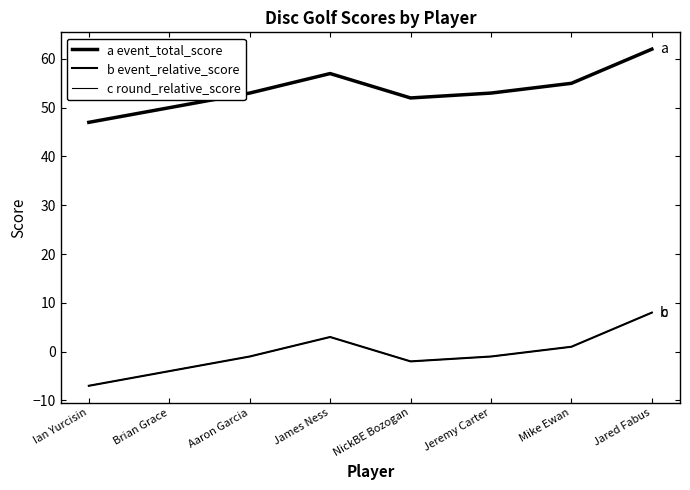

Is this an area chart (filled region under the line)?

No